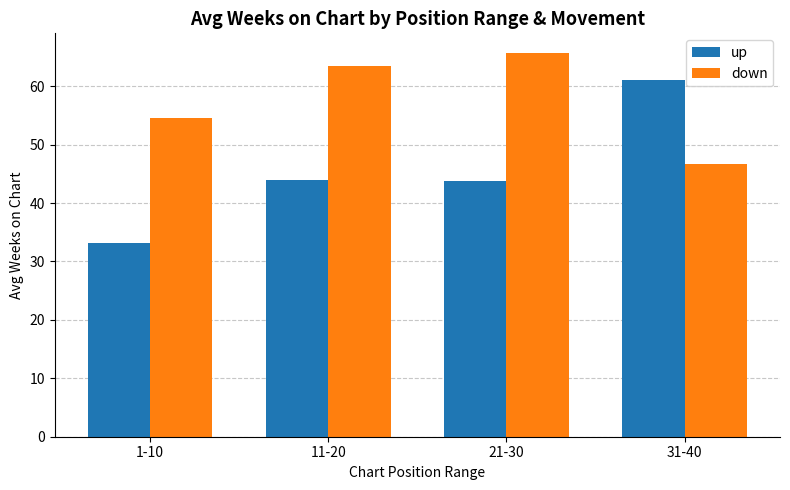

How many groups of bars are there?

4